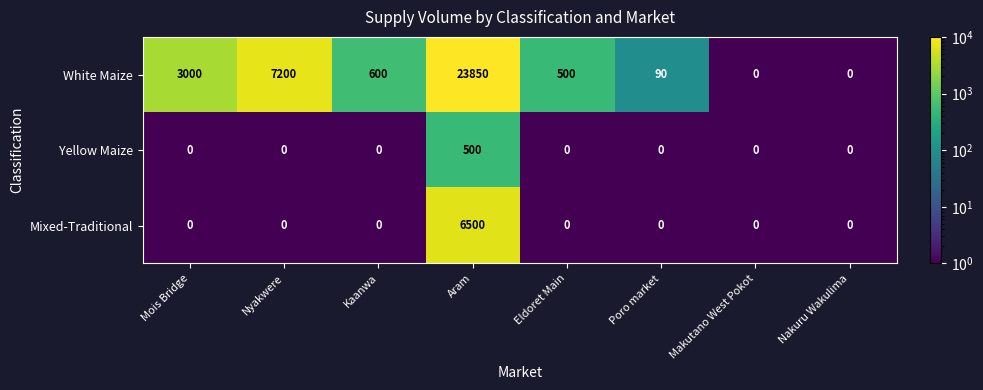

Is it true that White Maize equals 500 at Eldoret Main?

True